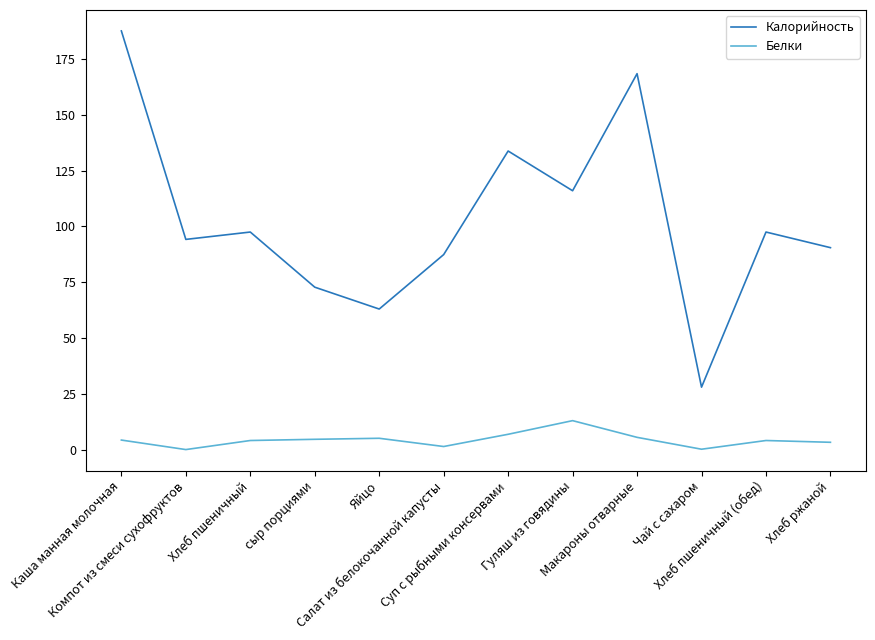

List the series in order of their peak value, lowest first.

Белки, Калорийность